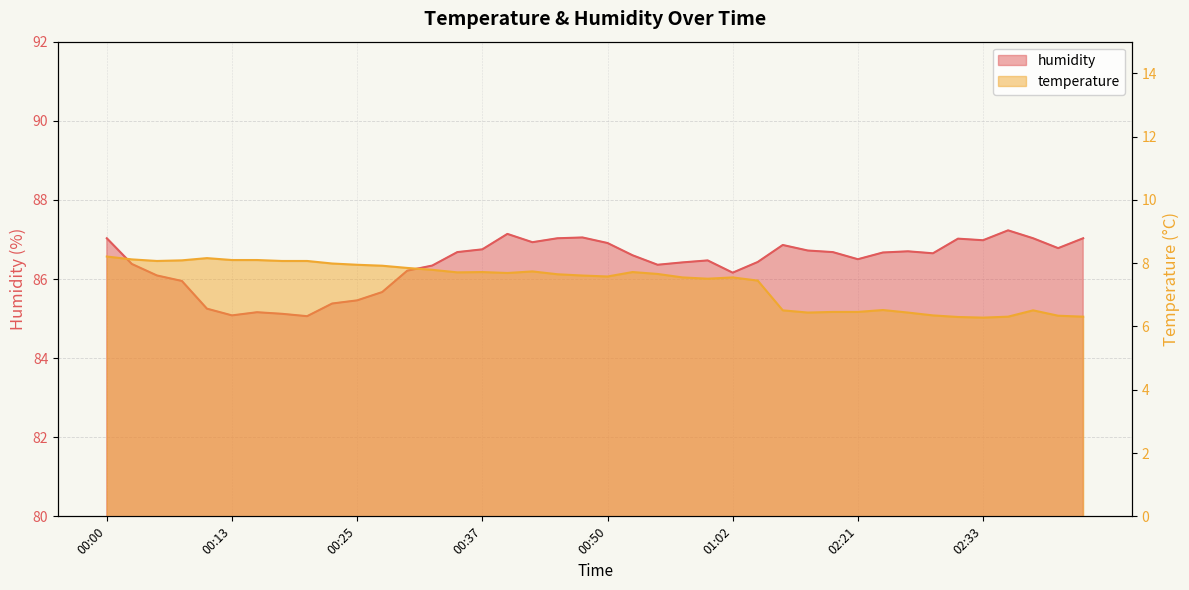

At which category is the sum across all series the highest?

00:00